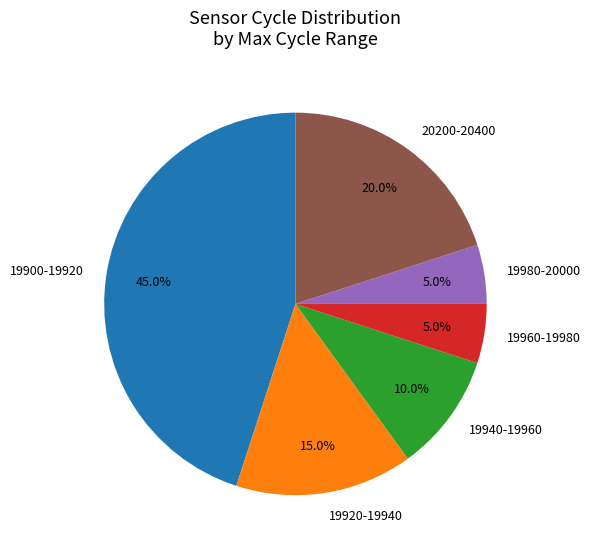

Combined, do 19980-20000 and 19920-19940 account for over 50%?

No